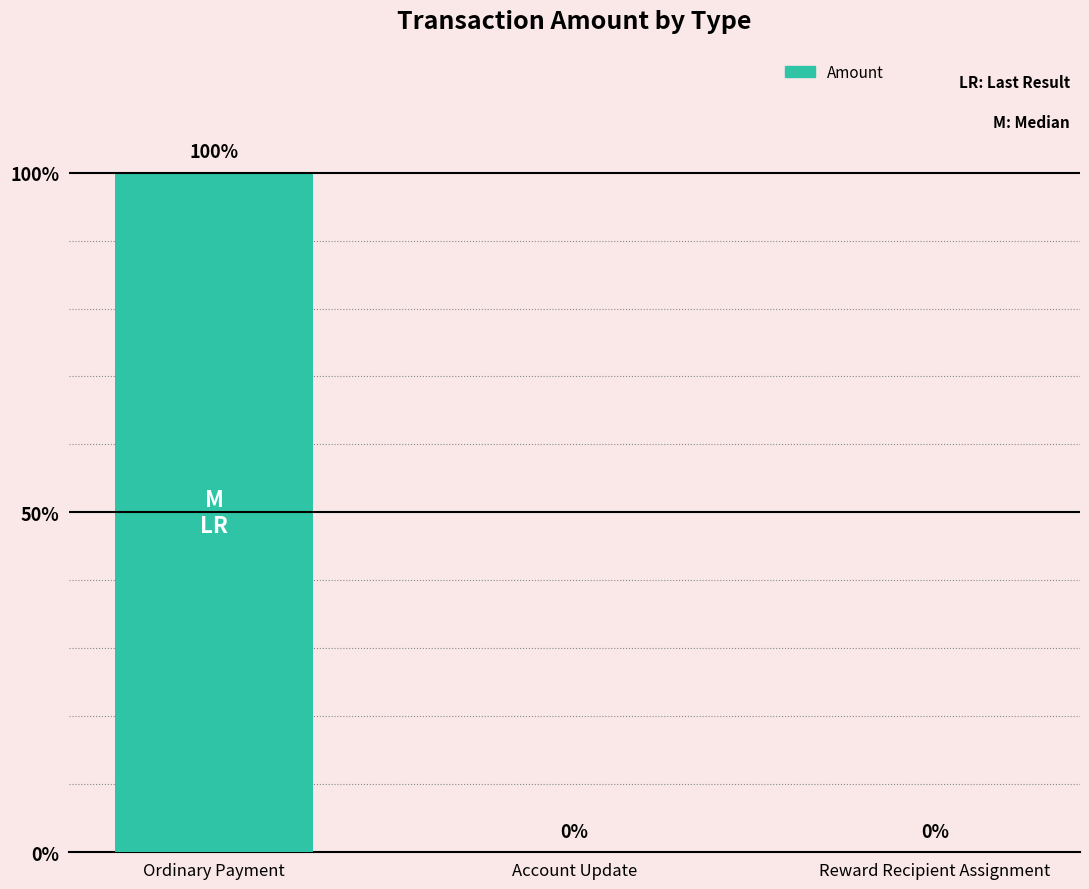

Are the bars grouped side by side (vs. stacked)?

No